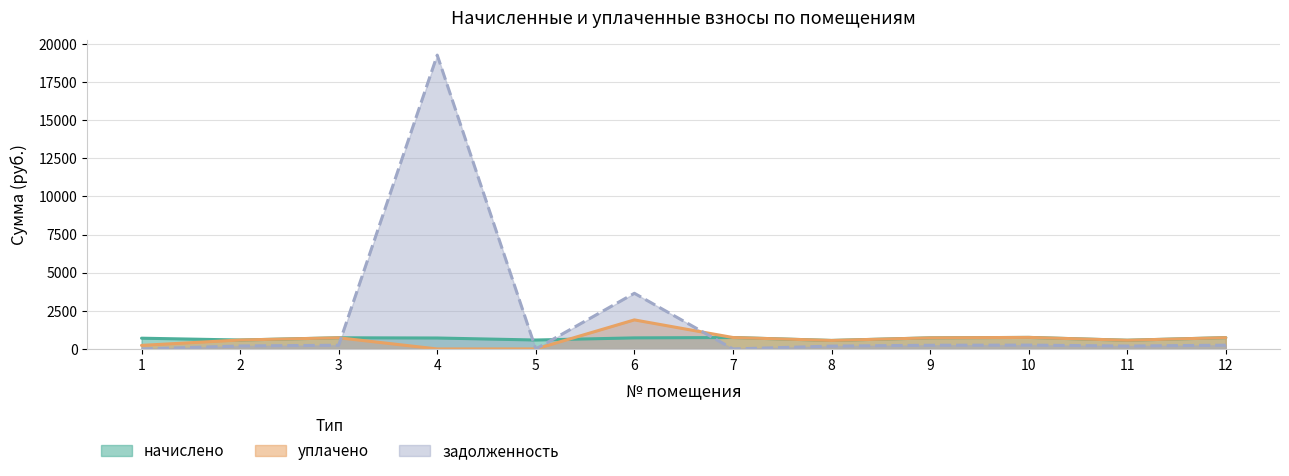

What is the difference between the начислено values at 1 and 3?

27.0